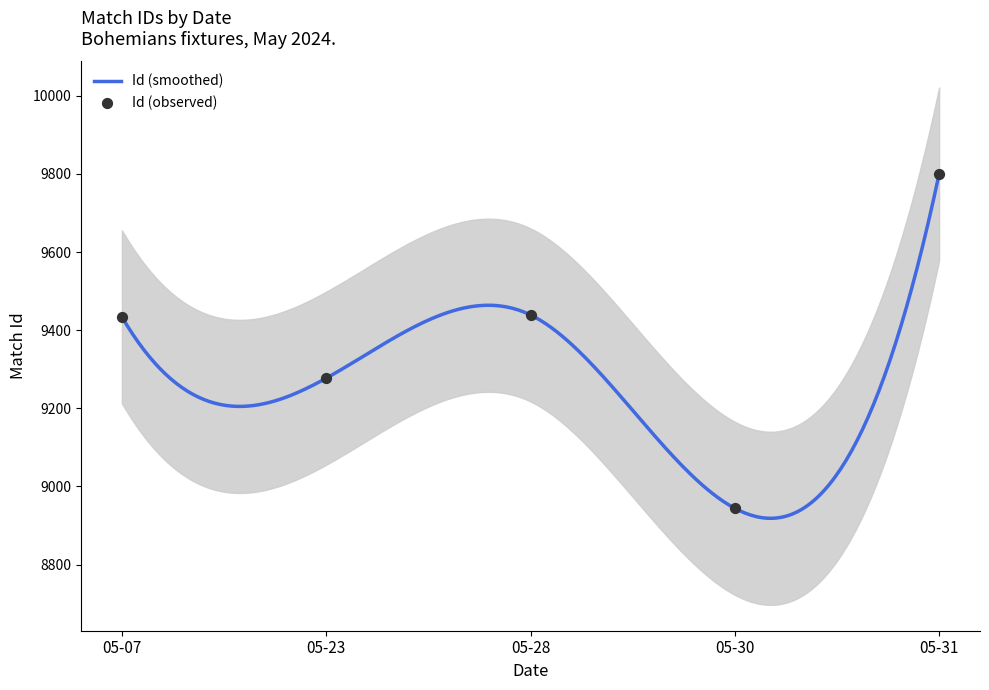

Approximately how many times larger is the value at 2024-05-23 compared to 2024-05-07?

1.0